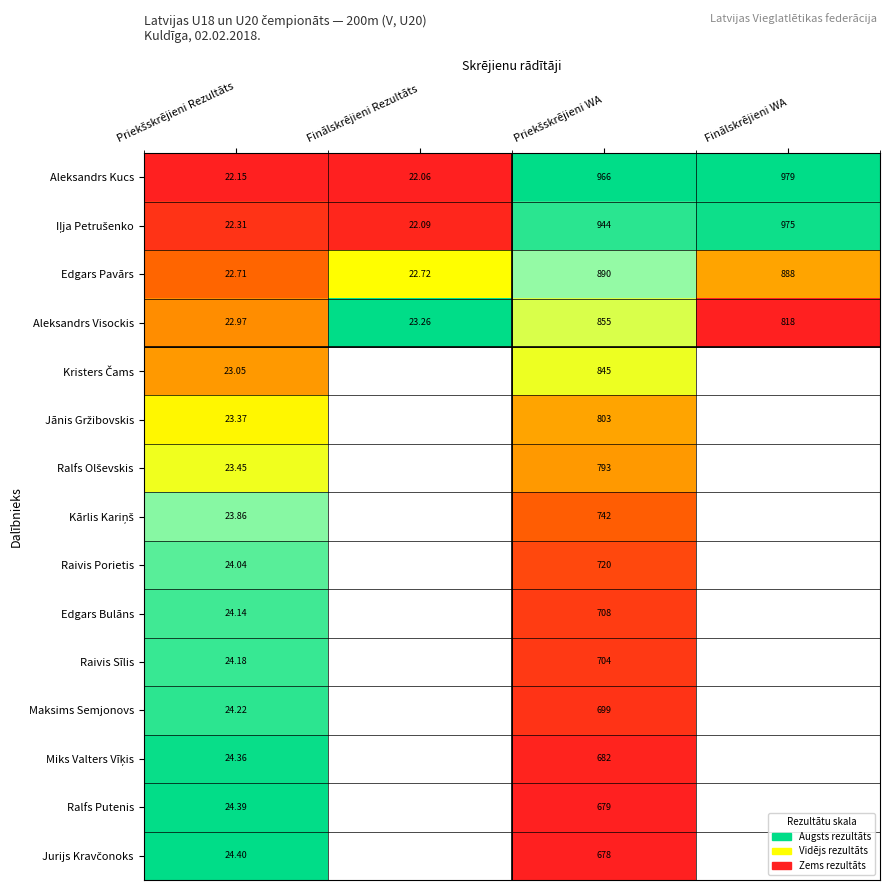

Rank the series by their maximum value, from lowest to highest.

Jānis Gržibovskis, Ralfs Olševskis, Kristers Čams, Edgars Pavārs, Kārlis Kariņš, Raivis Porietis, Edgars Bulāns, Raivis Sīlis, Maksims Semjonovs, Iļja Petrušenko, Miks Valters Vīķis, Ralfs Putenis, Aleksandrs Kucs, Aleksandrs Visockis, Jurijs Kravčonoks